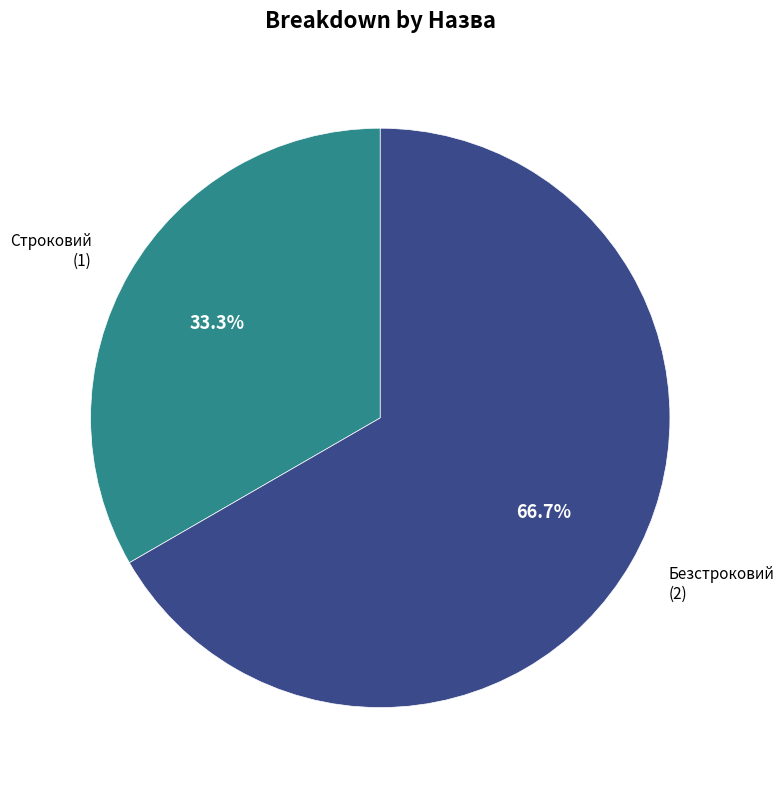

Rank the categories by value from lowest to highest.

Строковий, Безстроковий